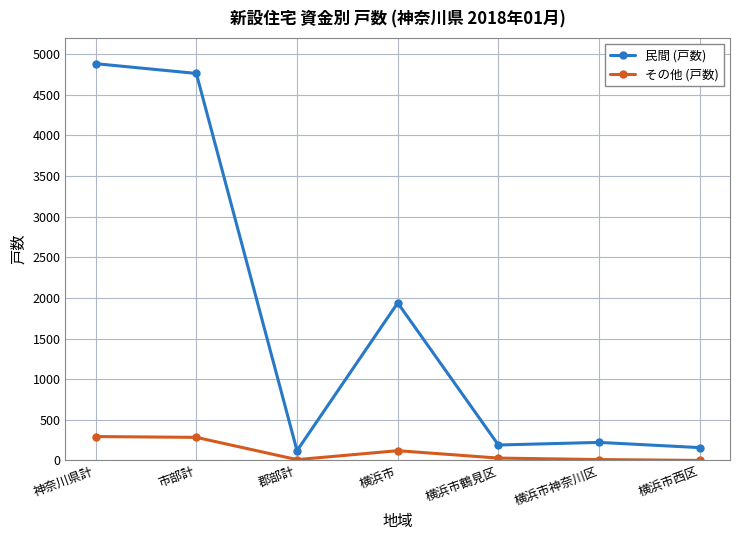

Which series has the largest total across all categories?

民間 (戸数)